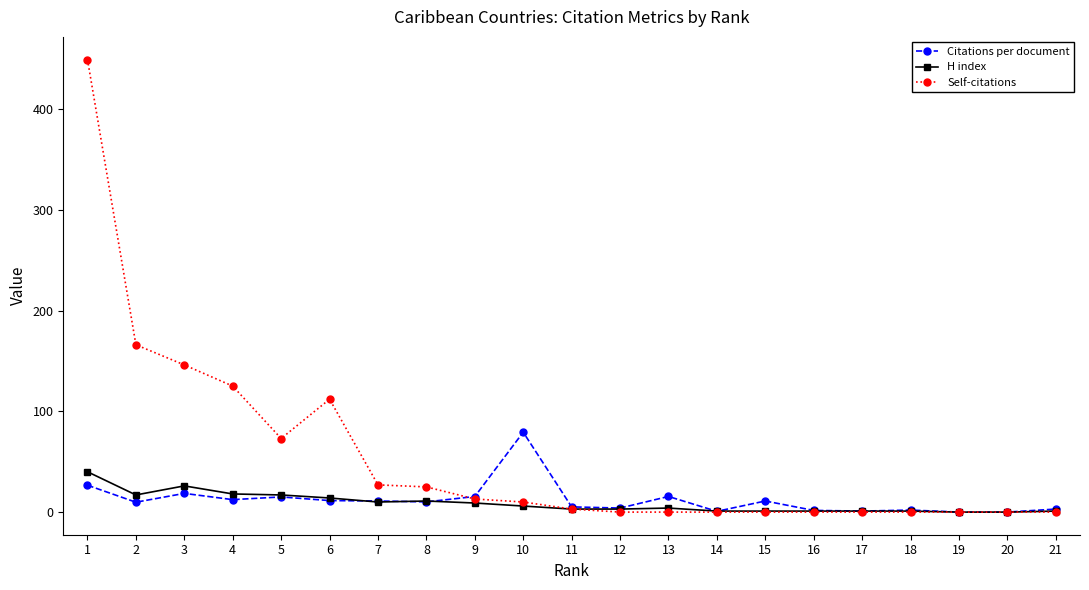

What is the sum of the H index values at 21 and 8?

12.0